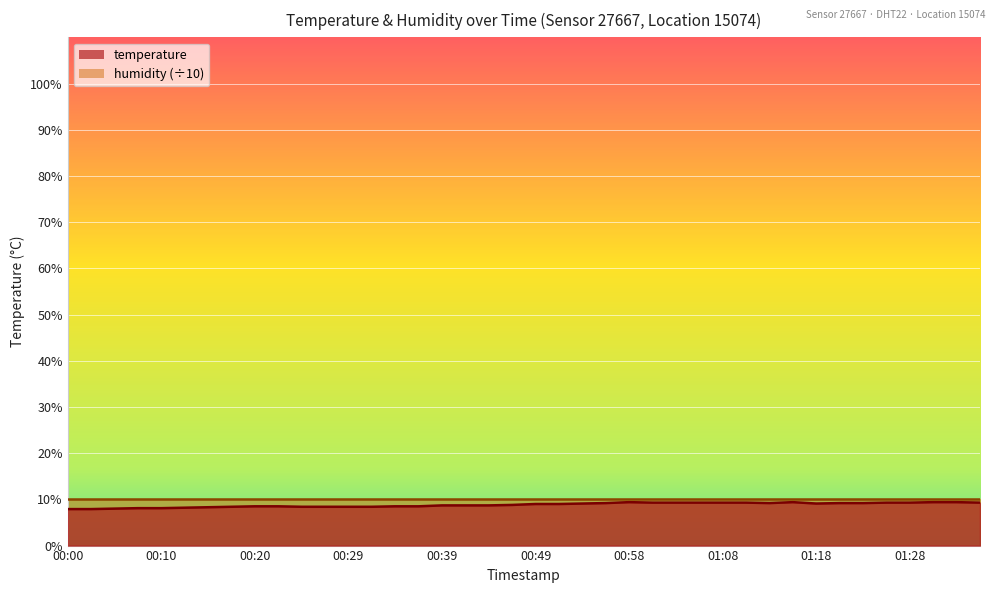

What is the change in value from 00:51 to 01:08?

+0.3